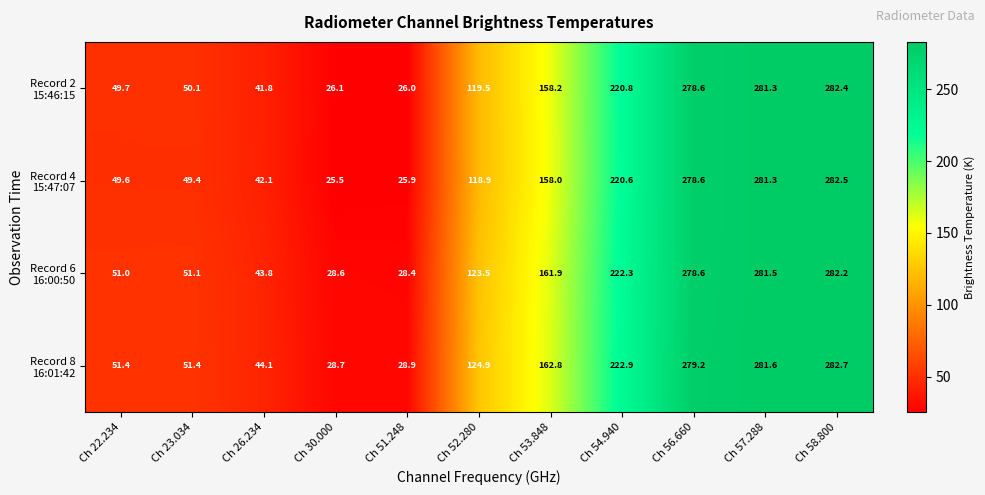

At which category does the chart reach its minimum across all series?

Ch 30.000